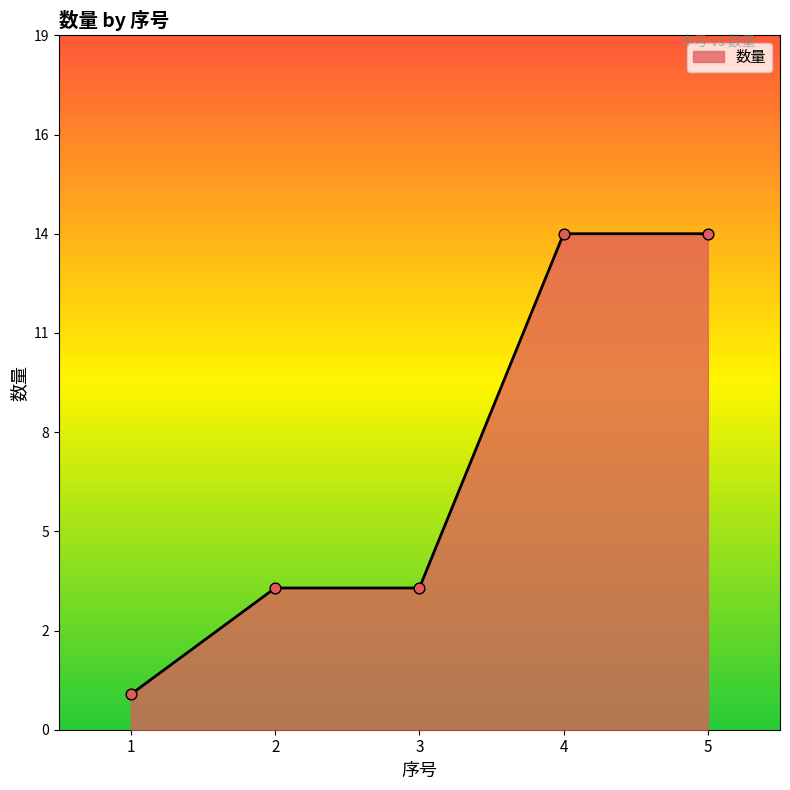

What is the ratio of the value at 2 to the value at 4?

0.3